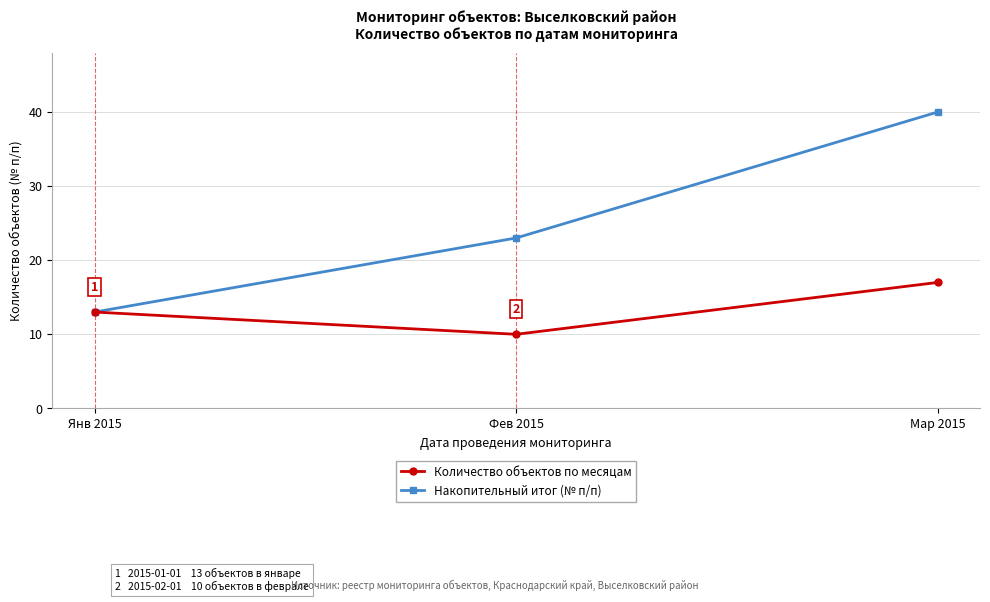

Rank the series at Мар 2015 from lowest to highest value.

Количество объектов по месяцам, Накопительный итог (№ п/п)